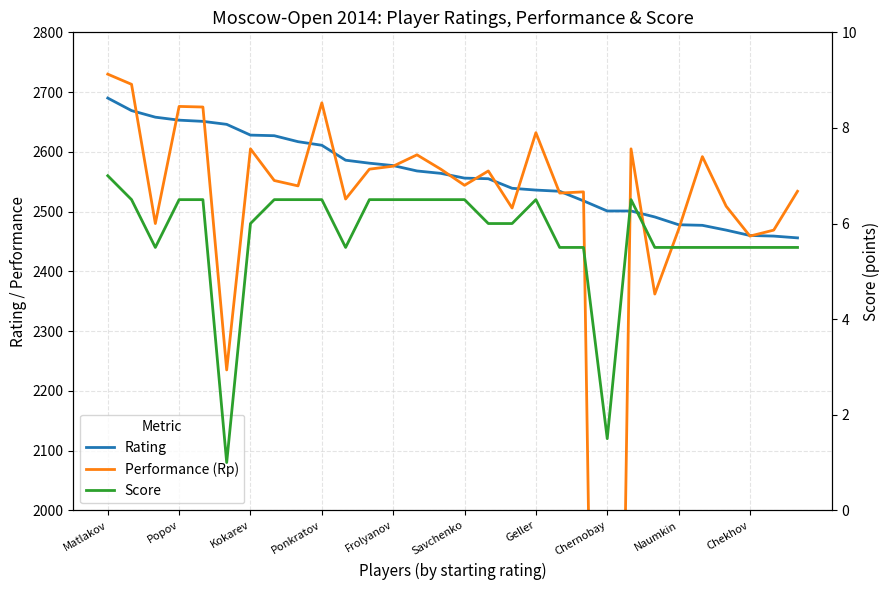

What is the maximum value for Rating?

2690